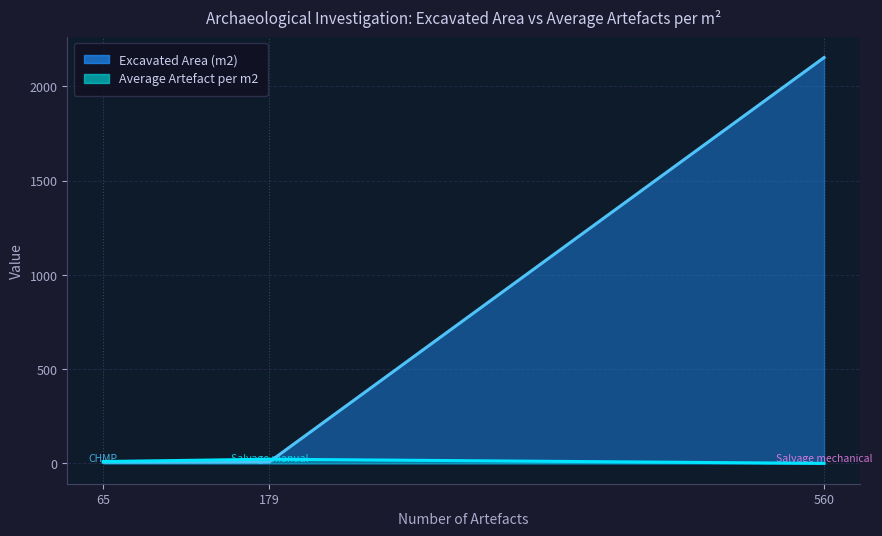

How many series are shown in this chart?

2